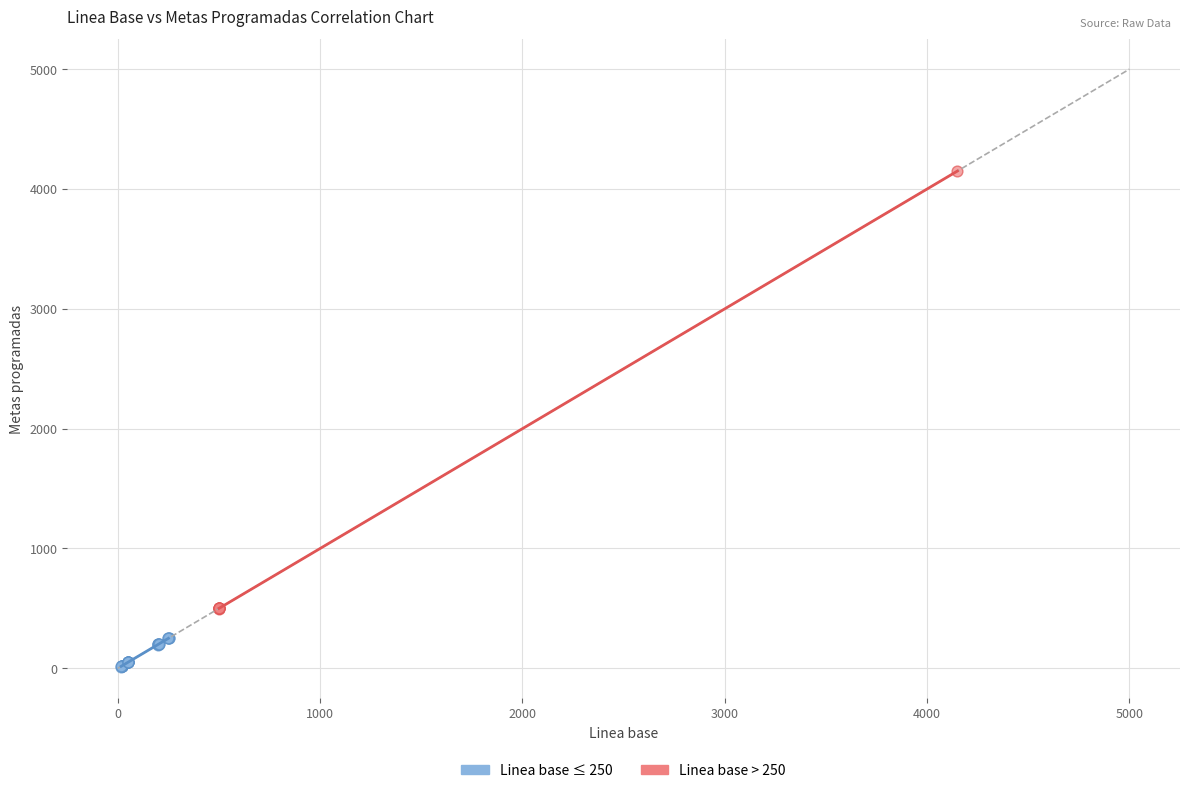

Which series contains the highest Y value?

Linea base > 250